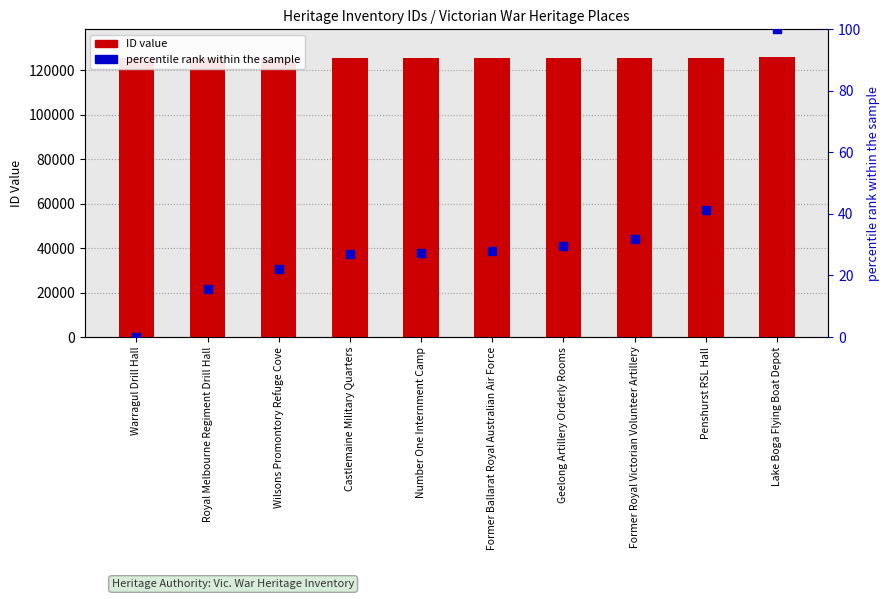

Is the value of ID value at Penshurst RSL Hall greater than the value of percentile rank within the sample at Number One Internment Camp?

Yes